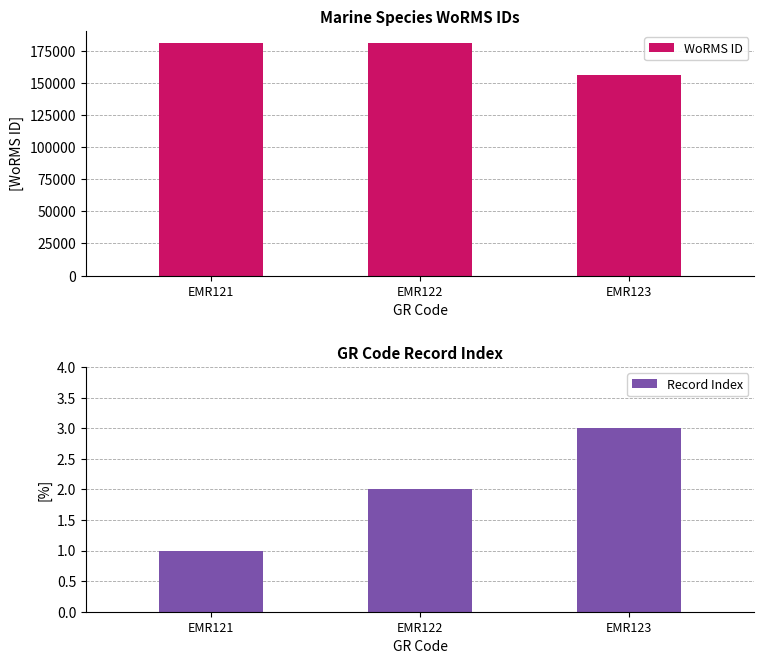

Read the Record Index value at EMR121.

1